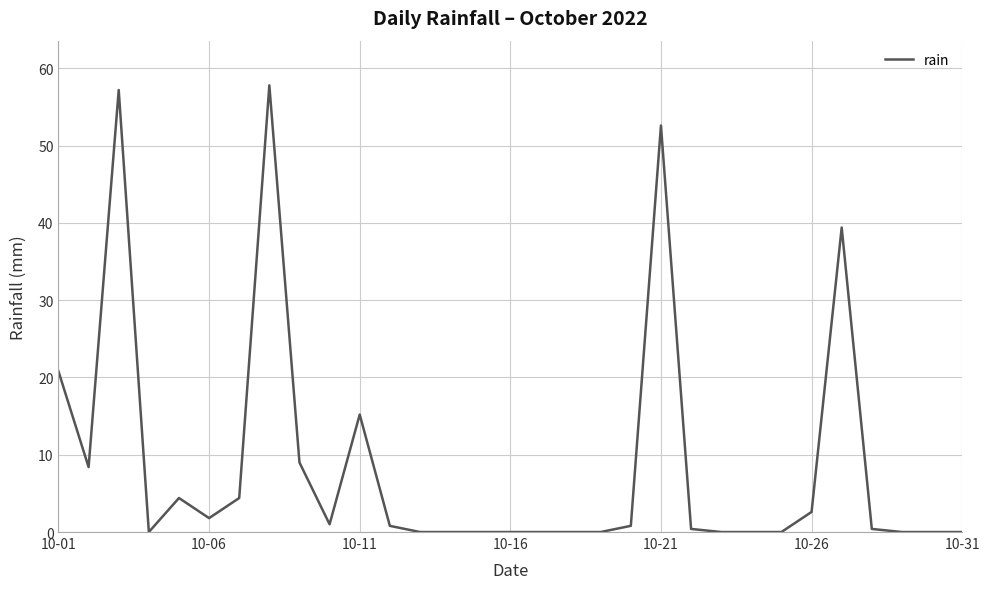

What is the difference between the maximum and minimum values?

57.8